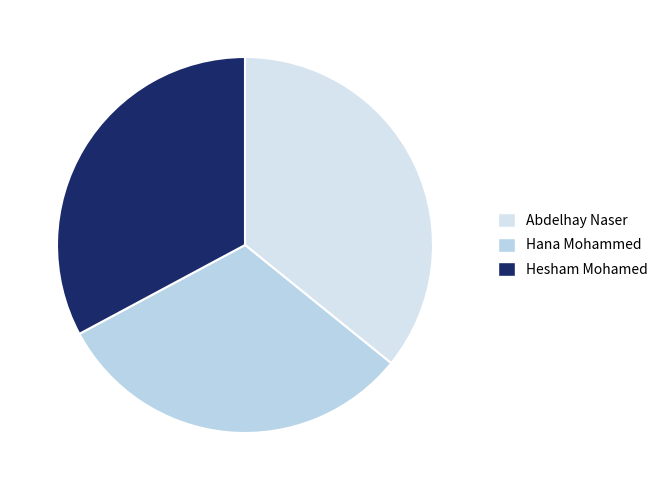

Count the number of slices in the pie.

3